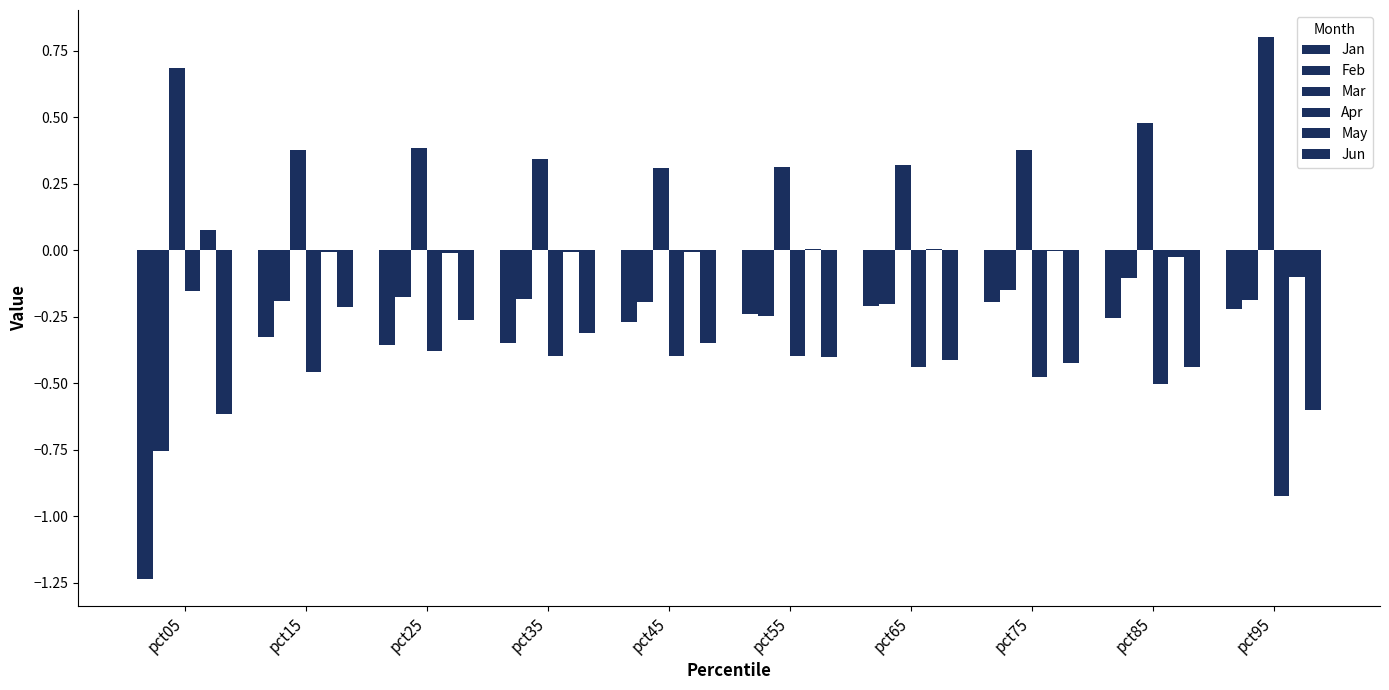

How many data points does each series have?

10